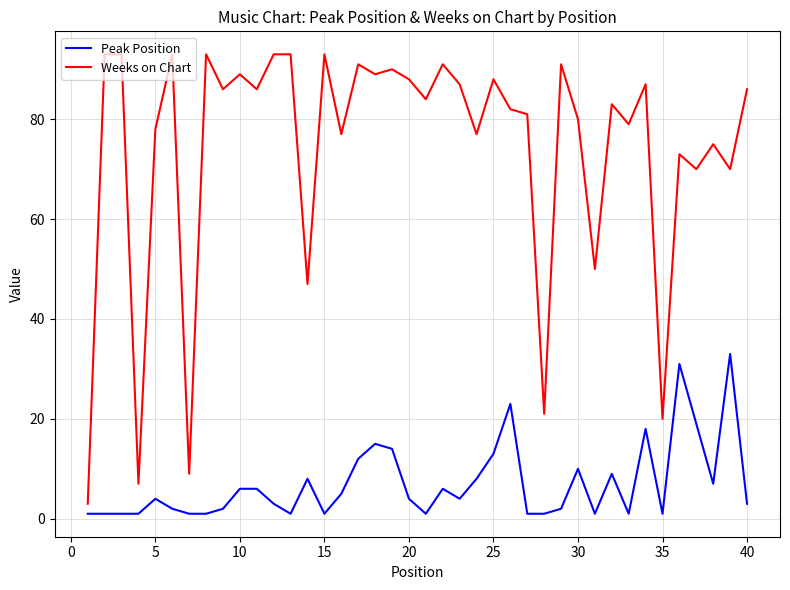

Rank the series by their maximum value, from lowest to highest.

Peak Position, Weeks on Chart